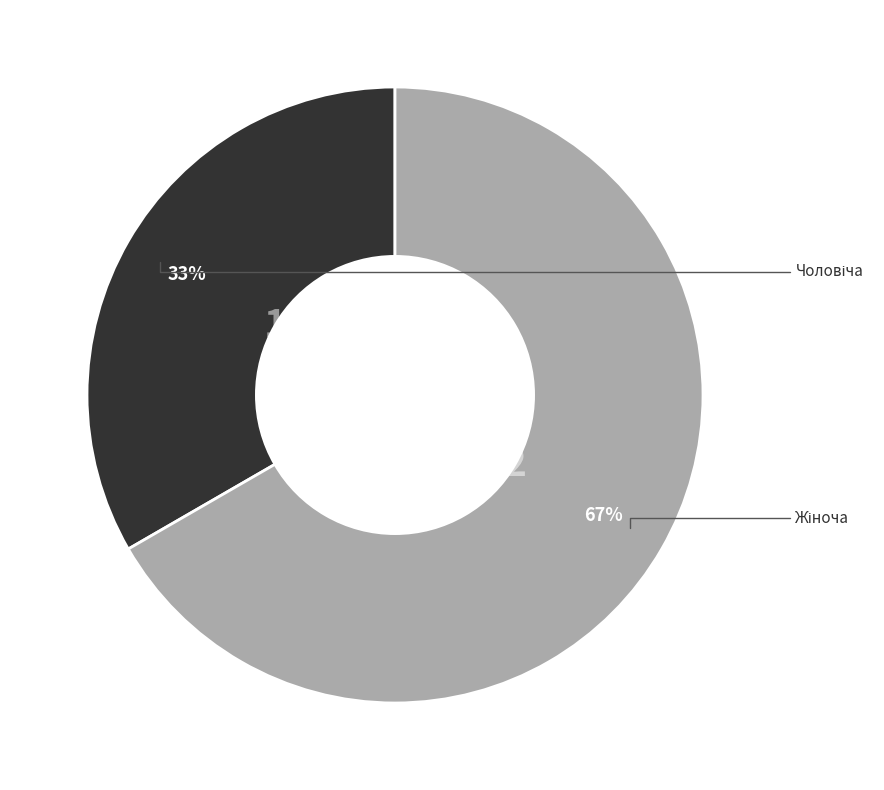

To the nearest percent, what is the average slice percentage?

50%